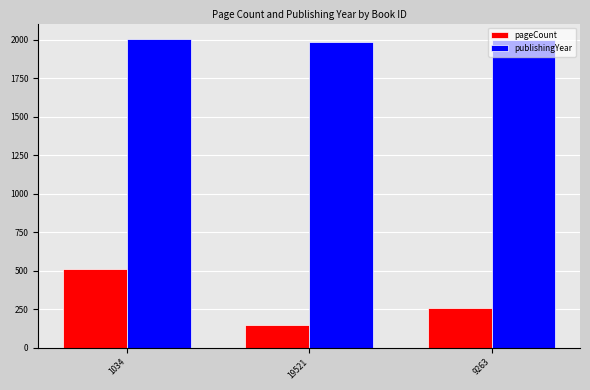

Rank the series at 9263 from highest to lowest value.

publishingYear, pageCount